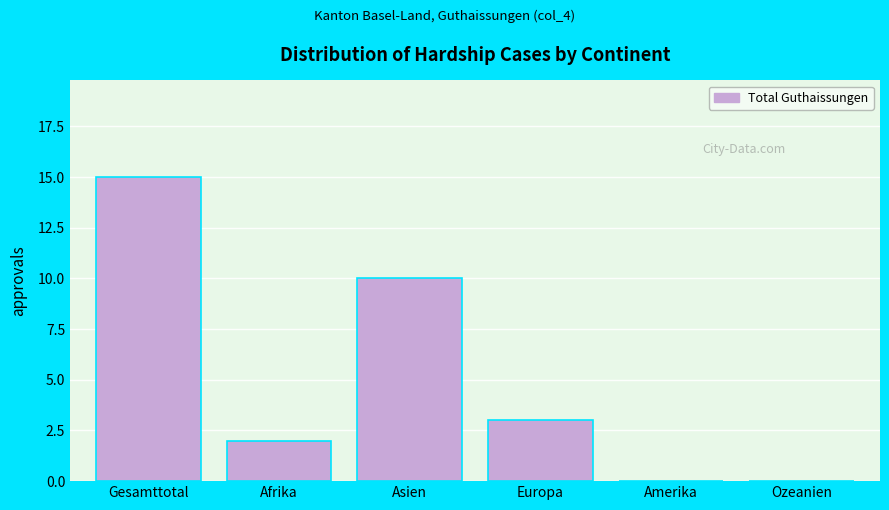

Reading right to left, extract all data points from this chart.

Ozeanien=0	Amerika=0	Europa=3	Asien=10	Afrika=2	Gesamttotal=15